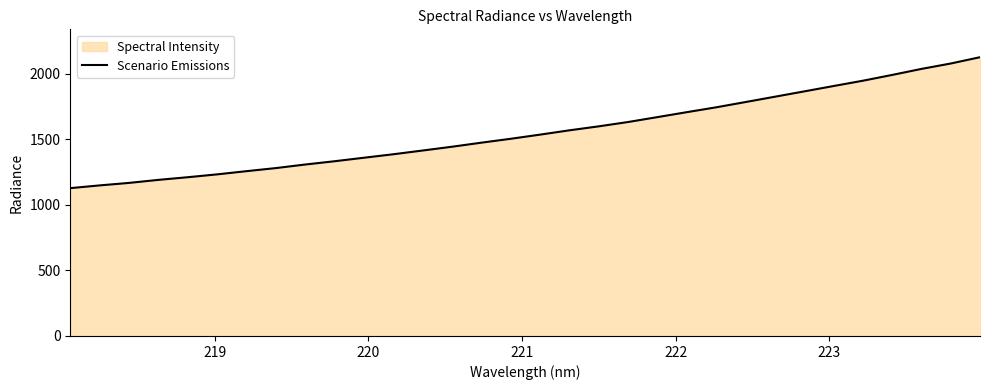

What is the maximum value shown in the chart?

2126.7